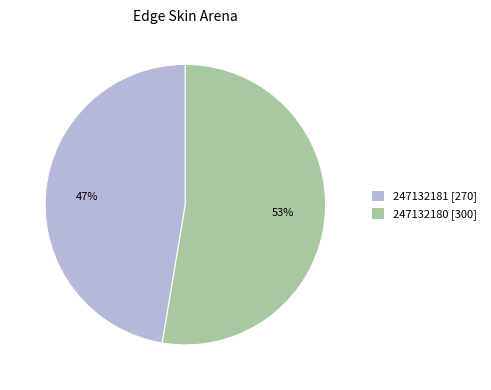

Is the sum of 247132181 [270] and 247132180 [300] greater than half?

Yes